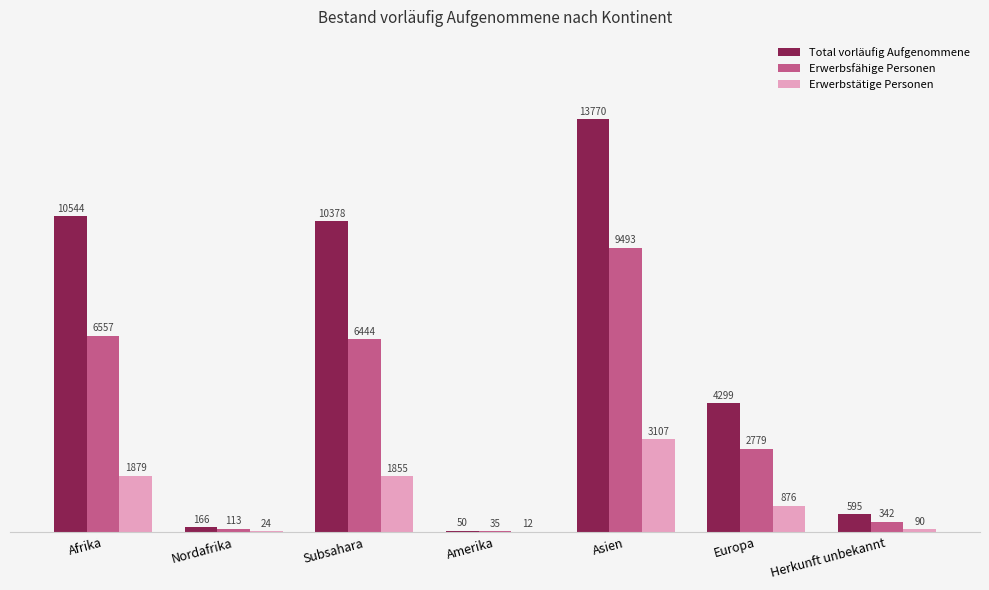

Is it true that Erwerbstätige Personen equals 24 at Nordafrika?

True